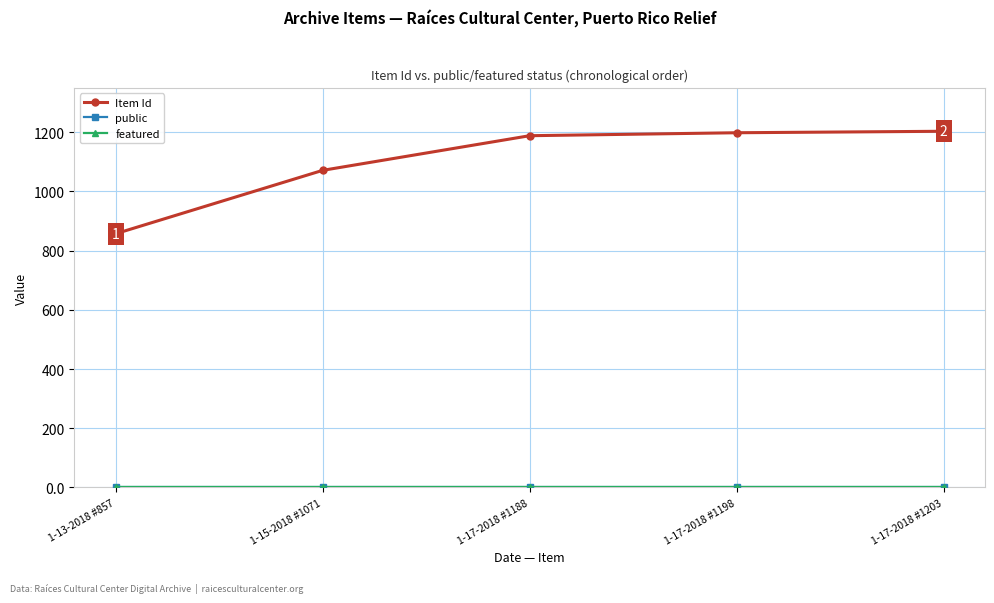

Is it true that Item Id equals 536 at 1-13-2018 #857?

False